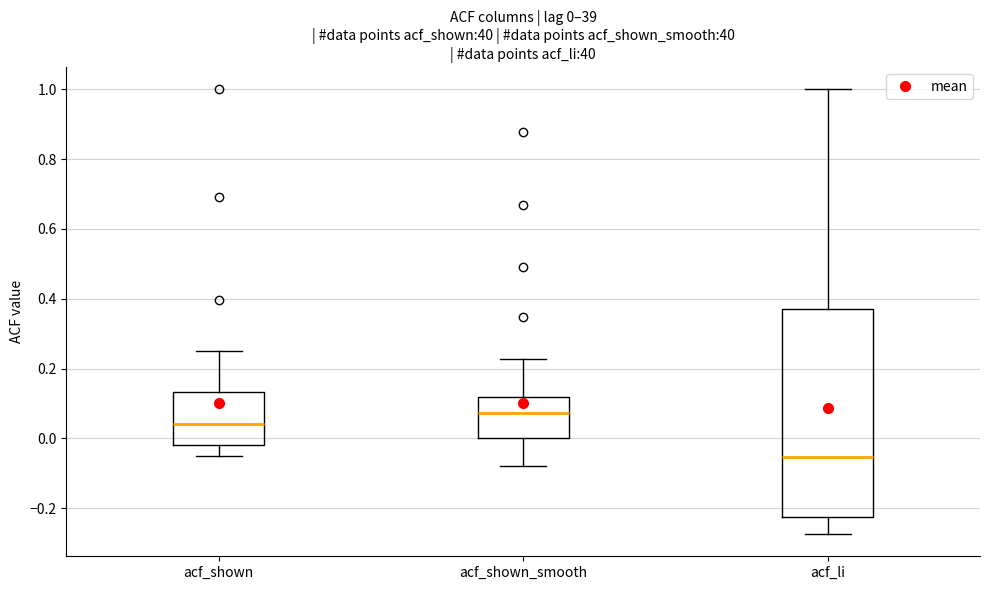

Which box is the tallest, from its lower edge to its upper edge?

acf_li